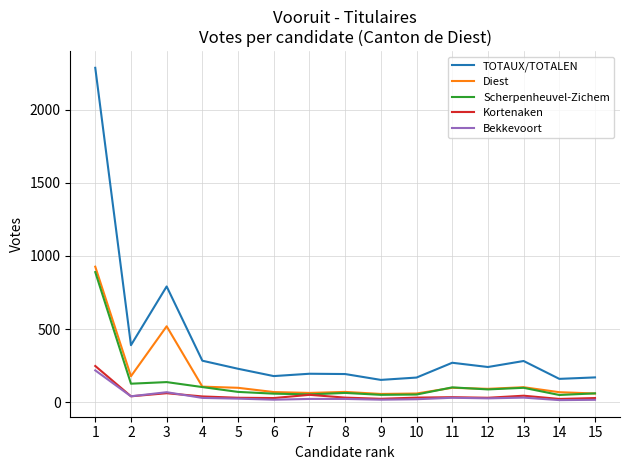

Which series has the widest spread of values?

TOTAUX/TOTALEN